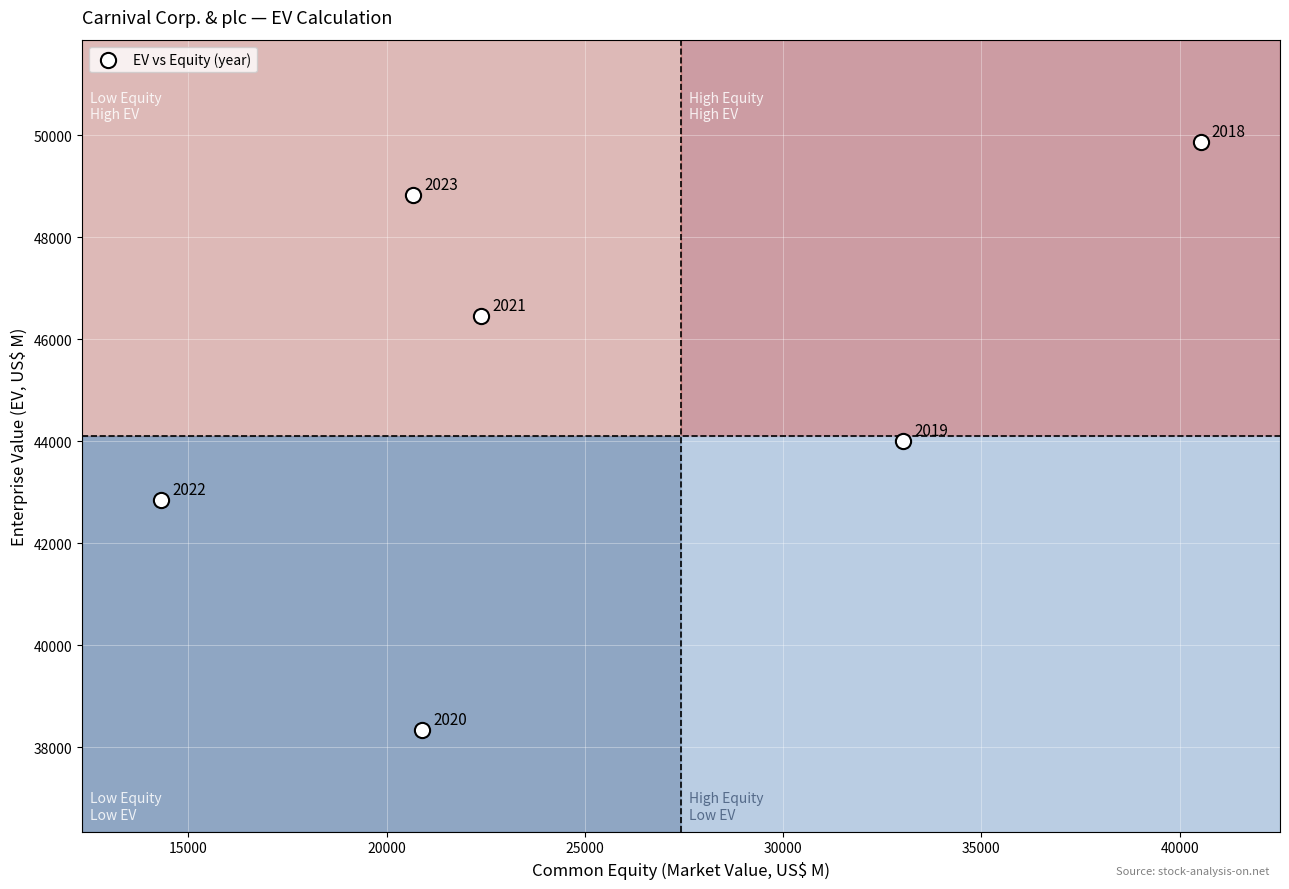

What Y value in the scatter plot is closest to 44105?

44007